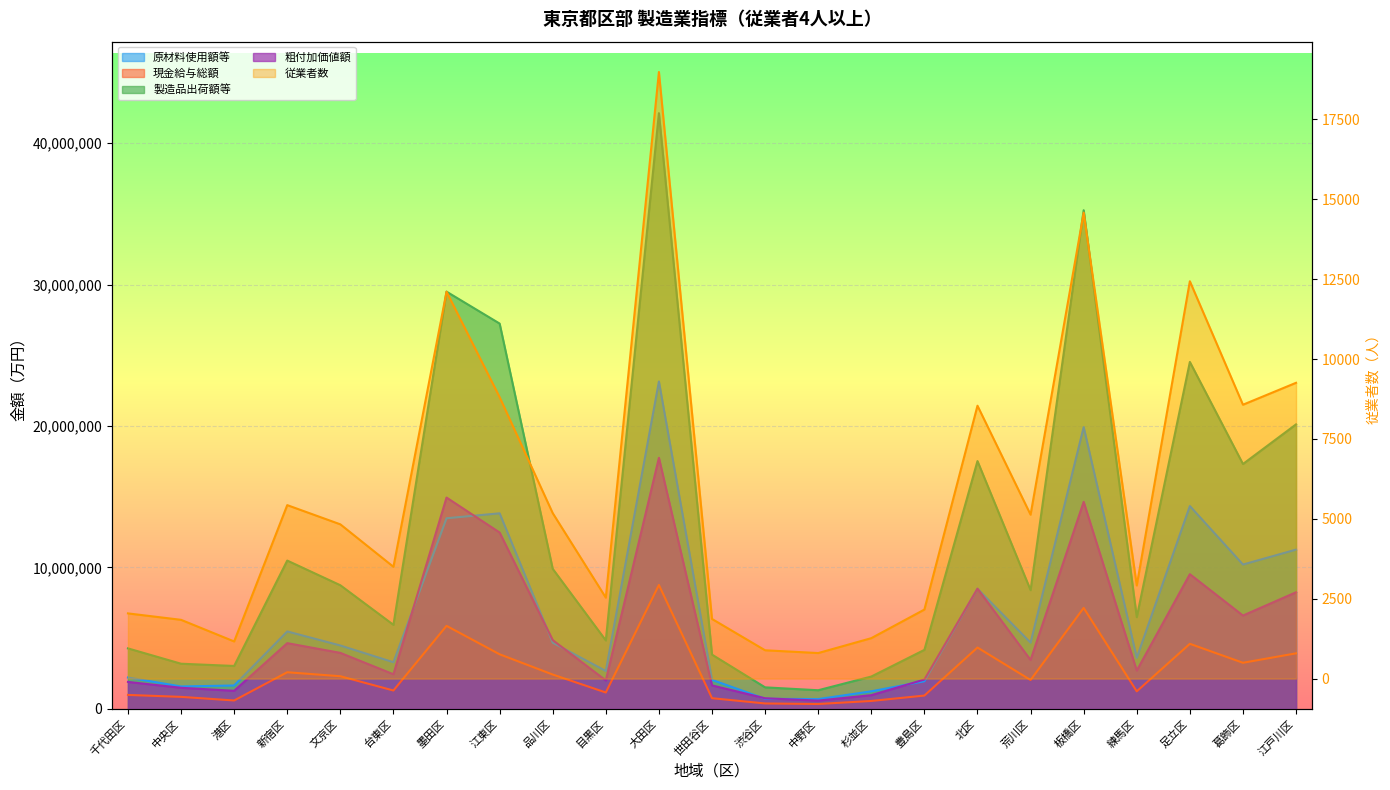

At which label does 従業者数 reach its peak?

大田区